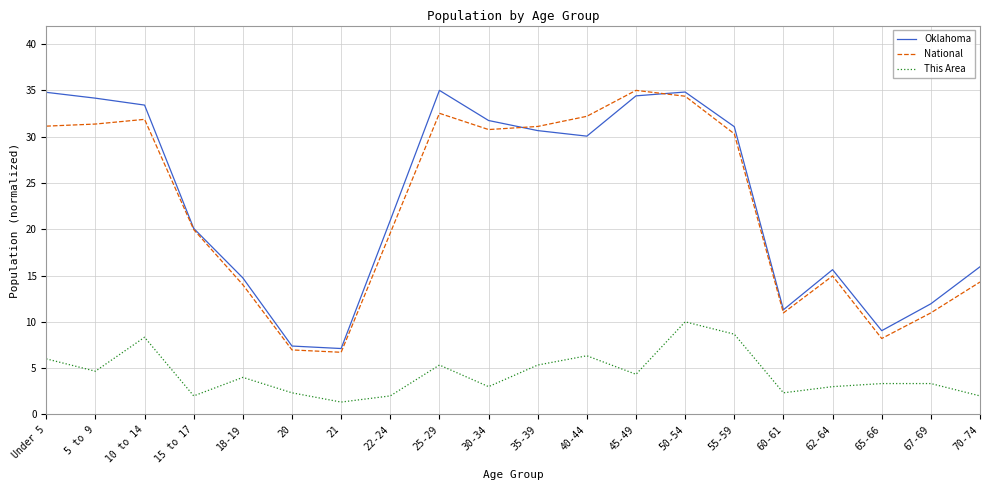

At which category is the sum across all series the highest?

50-54